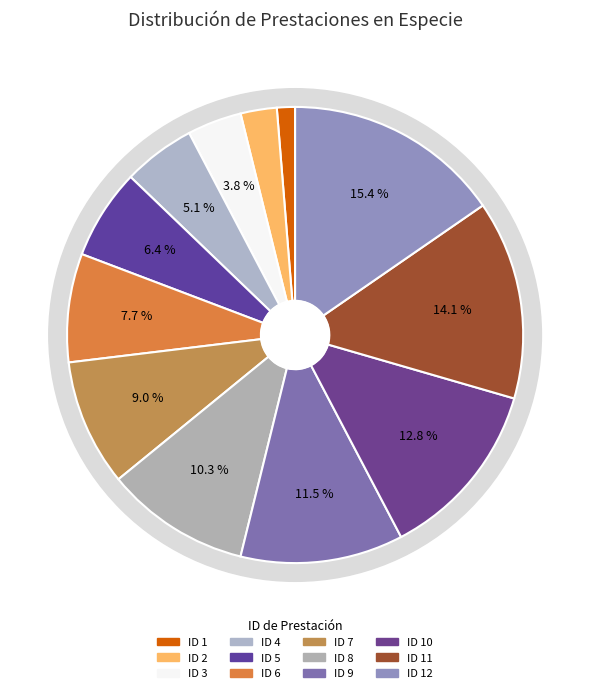

To the nearest percent, what is the average slice percentage?

8%